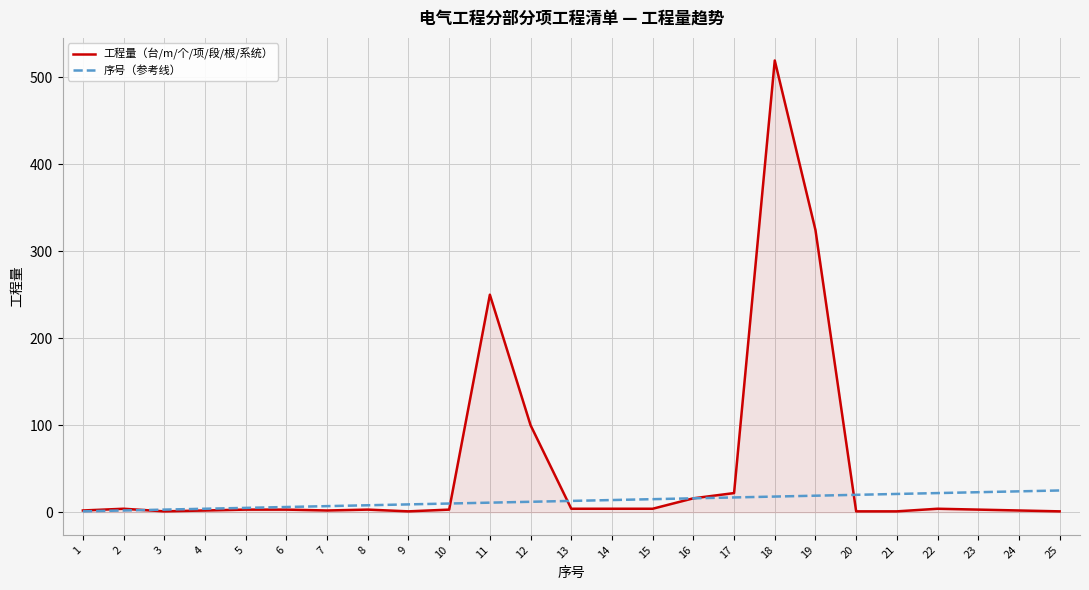

Which label corresponds to the largest value in the chart?

18